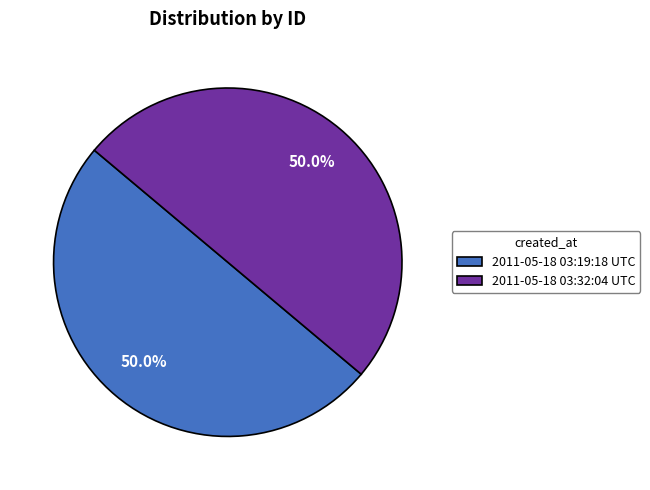

To the nearest percent, what is the average slice percentage?

50%